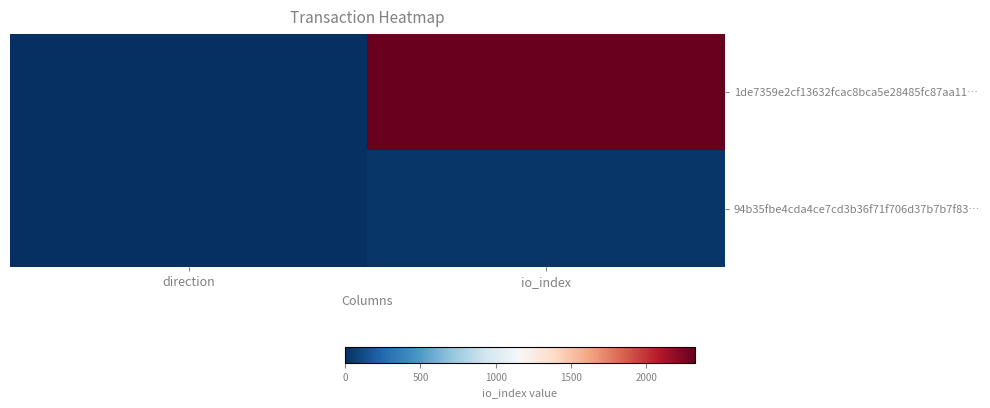

What is the greatest value displayed?

2322